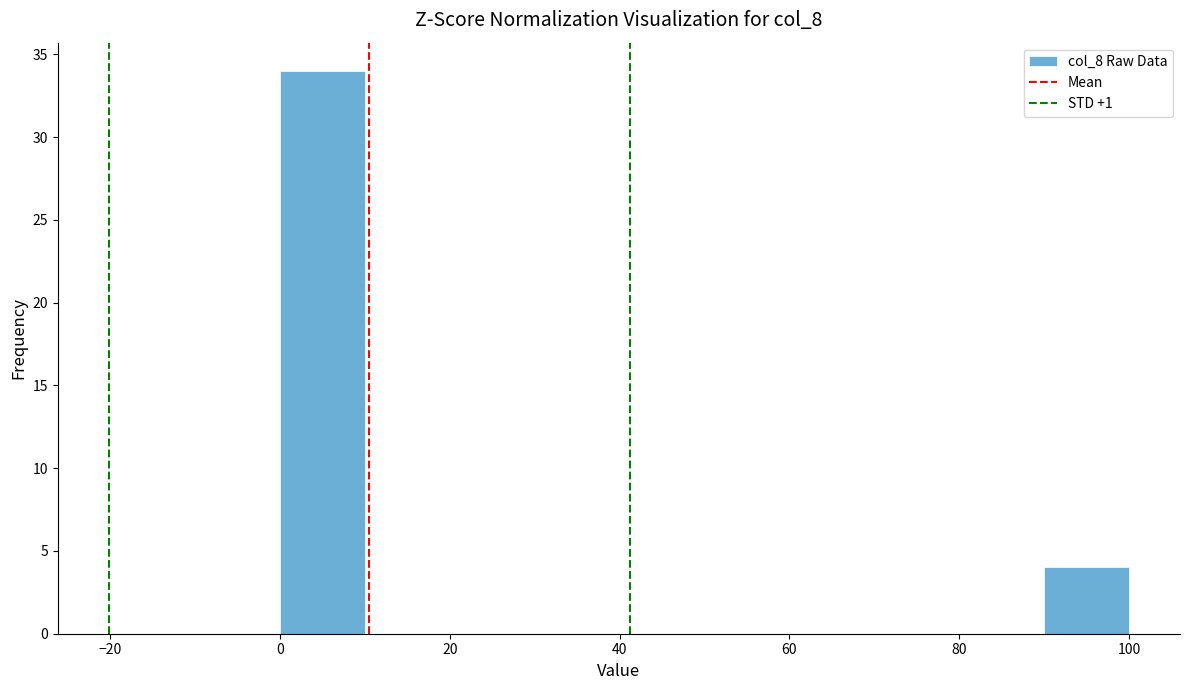

Reading left to right, transcribe this chart: for each bar, give the range it covers on the x-axis and its height. The values are not printed on the chart, so give them approximately, as read against the axis.

0 to 10: 34
10 to 20: 0
20 to 30: 0
30 to 40: 0
40 to 50: 0
50 to 60: 0
60 to 70: 0
70 to 80: 0
80 to 90: 0
90 to 100: 4